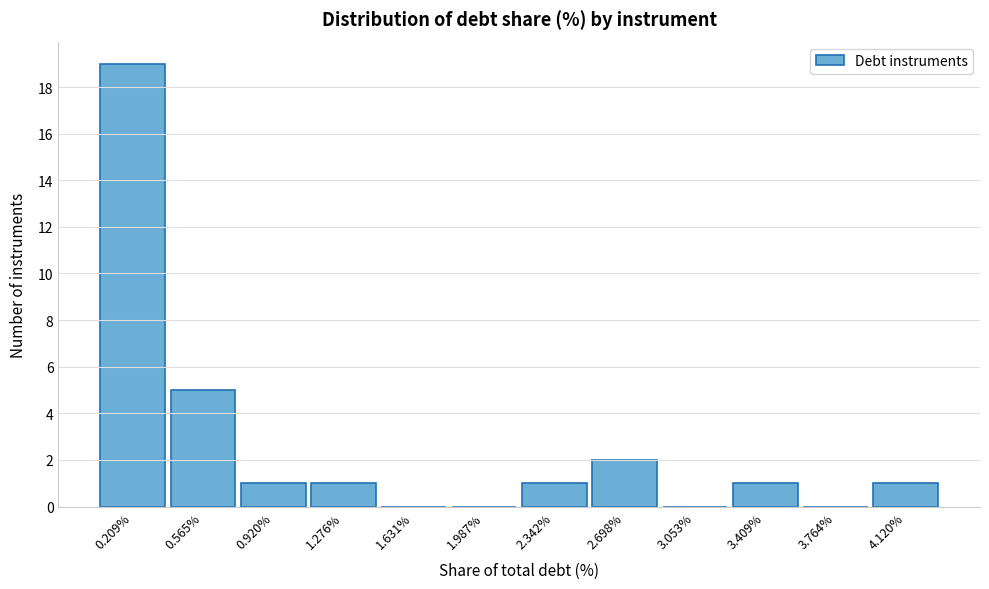

Reading left to right, what are all the values shown in this chart?

0.209%=19	0.565%=5	0.920%=1	1.276%=1	1.631%=0	1.987%=0	2.342%=1	2.698%=2	3.053%=0	3.409%=1	3.764%=0	4.120%=1